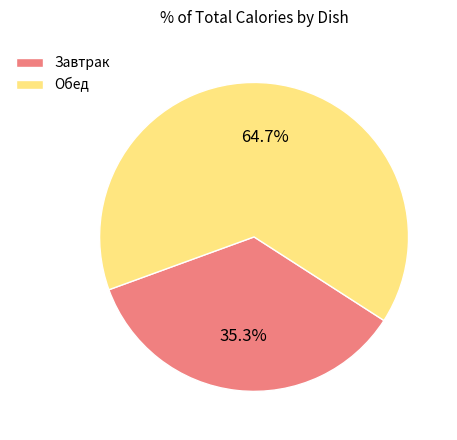

Rank the categories by value from lowest to highest.

Завтрак, Обед